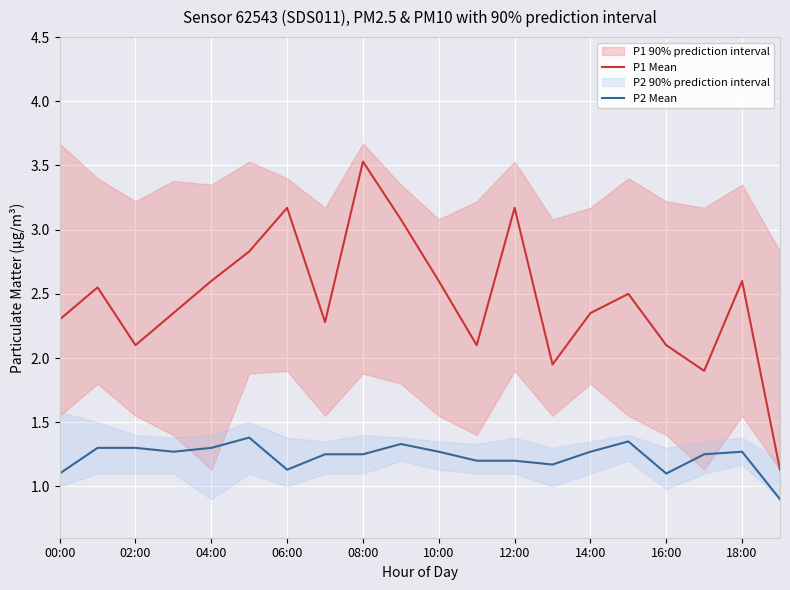

Is the value of P1 Mean at 18:00 greater than the value of P2 Mean at 16:00?

Yes